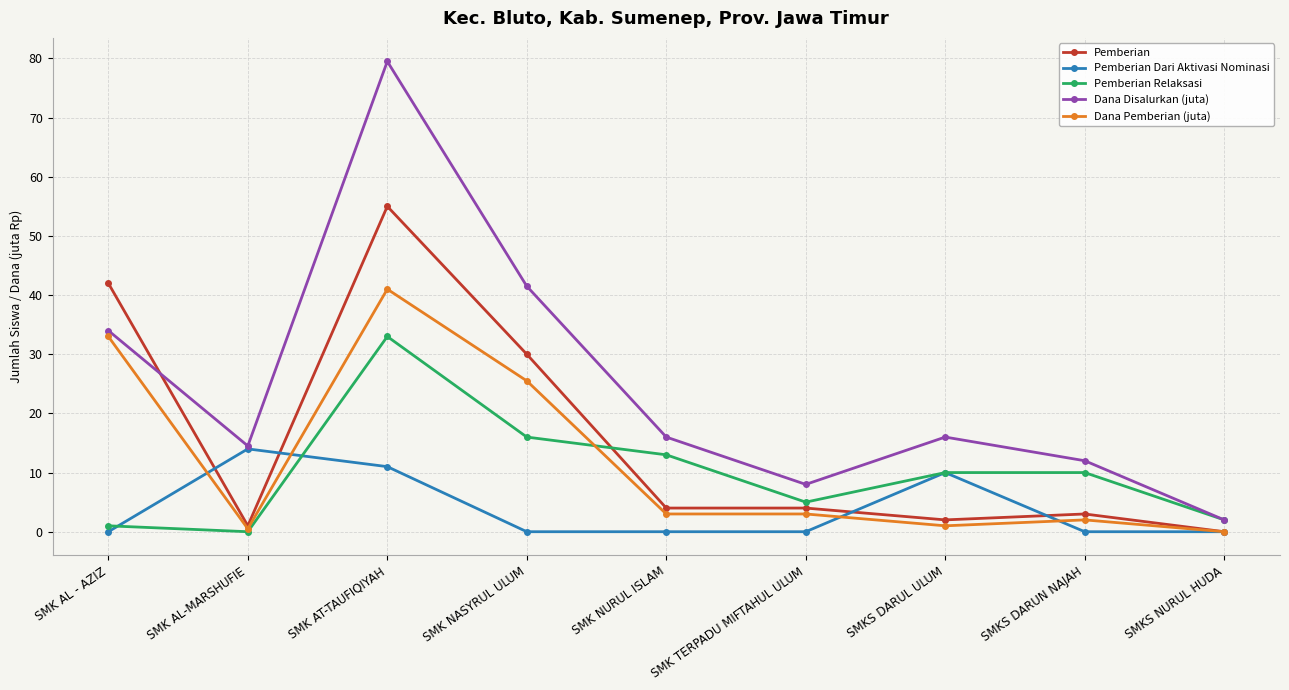

Which category has the highest value across all series?

SMK AT-TAUFIQIYAH